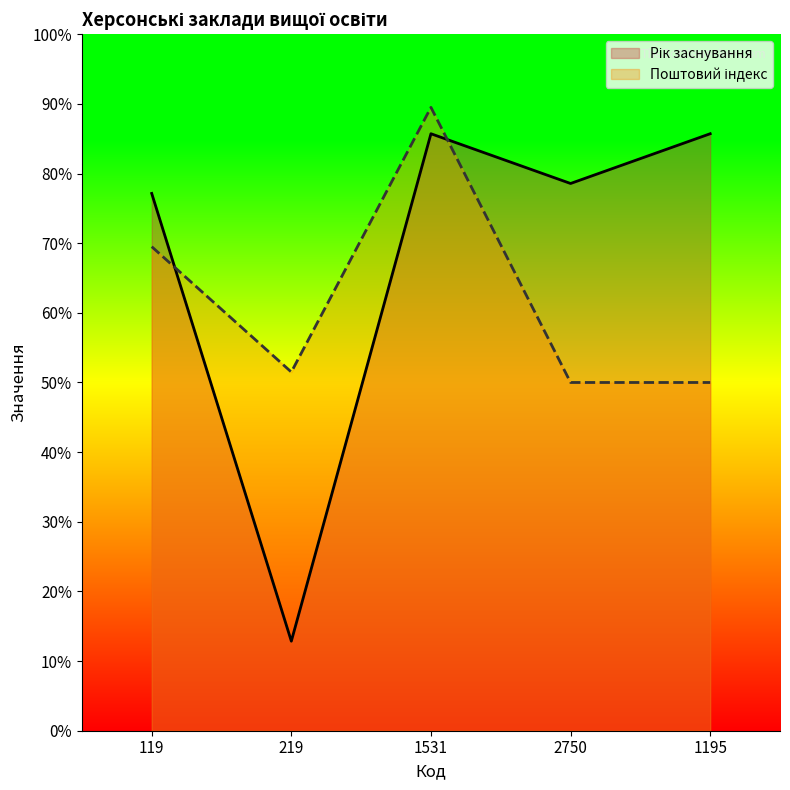

Between which two adjacent categories do Рік заснування and Поштовий індекс (місцезнаходження) first intersect?

119 and 219